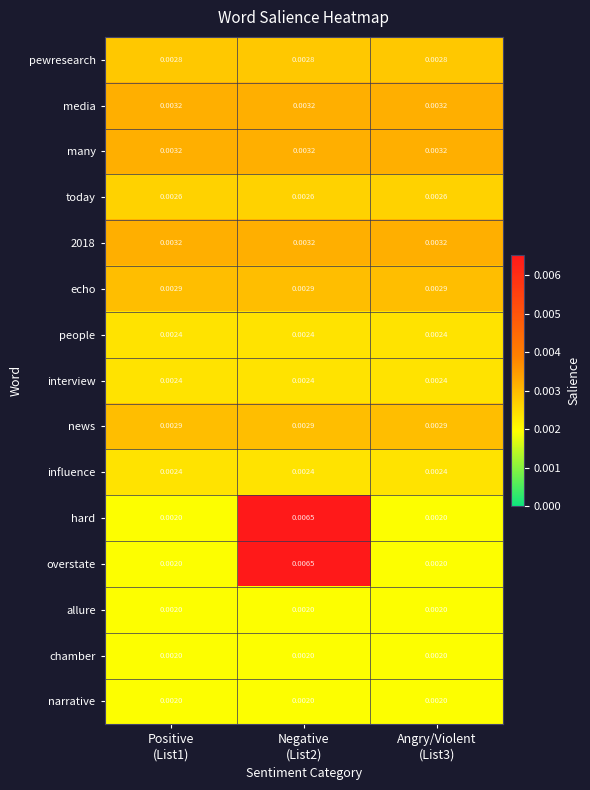

How many data points does each series have?

3